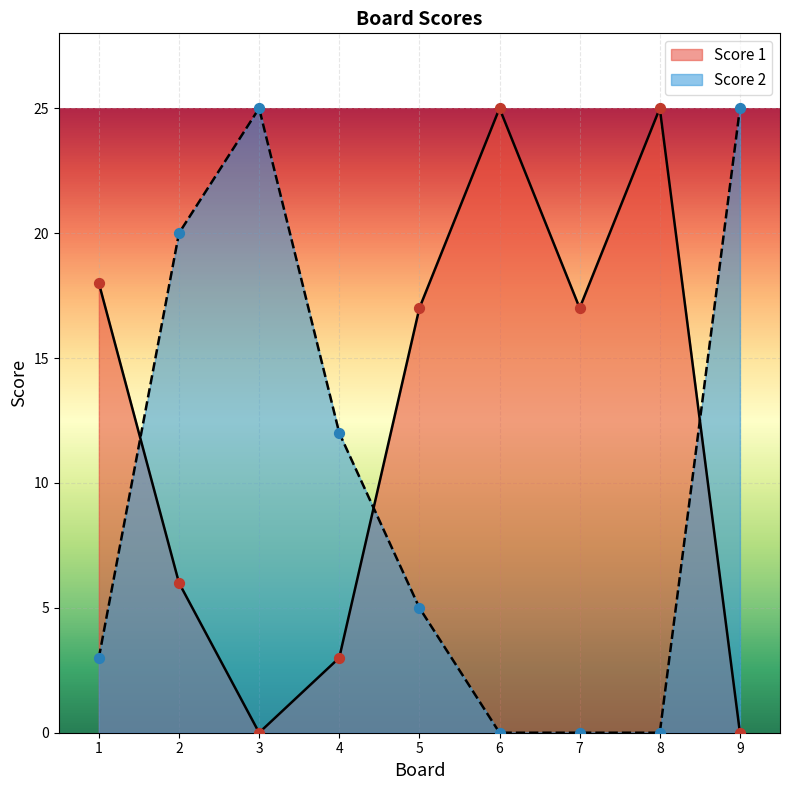

Which series reaches the minimum Y coordinate?

Score 1